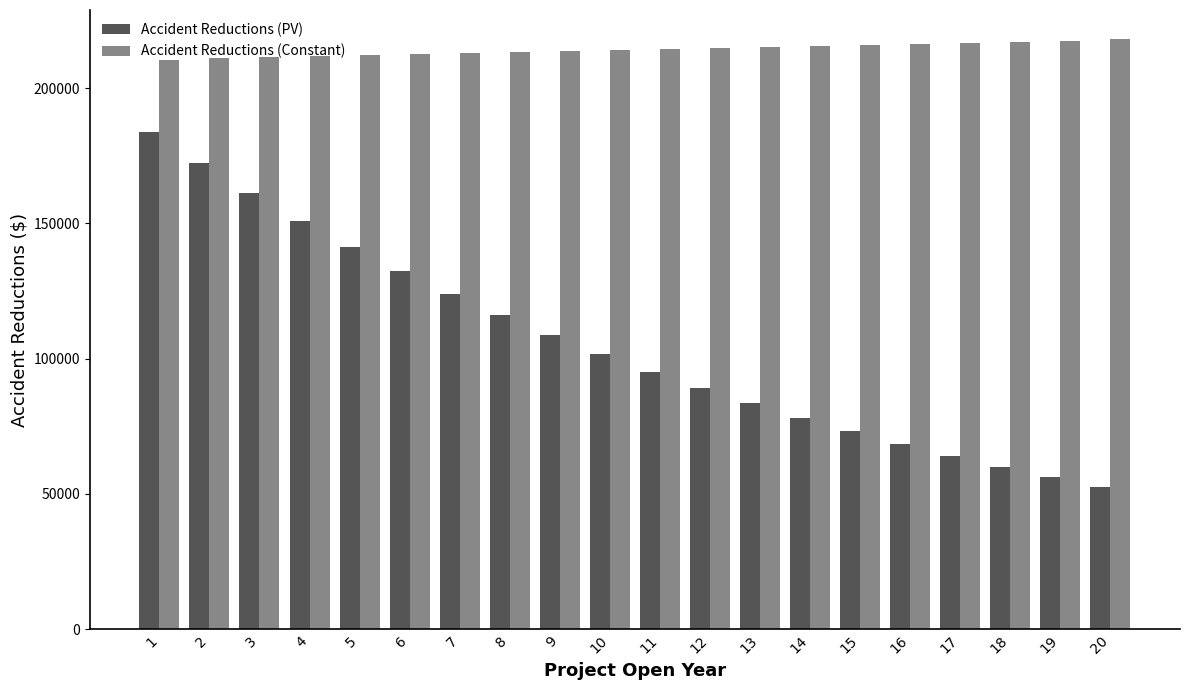

Where does the Accident Reductions (Constant) series first go above 214447?

11